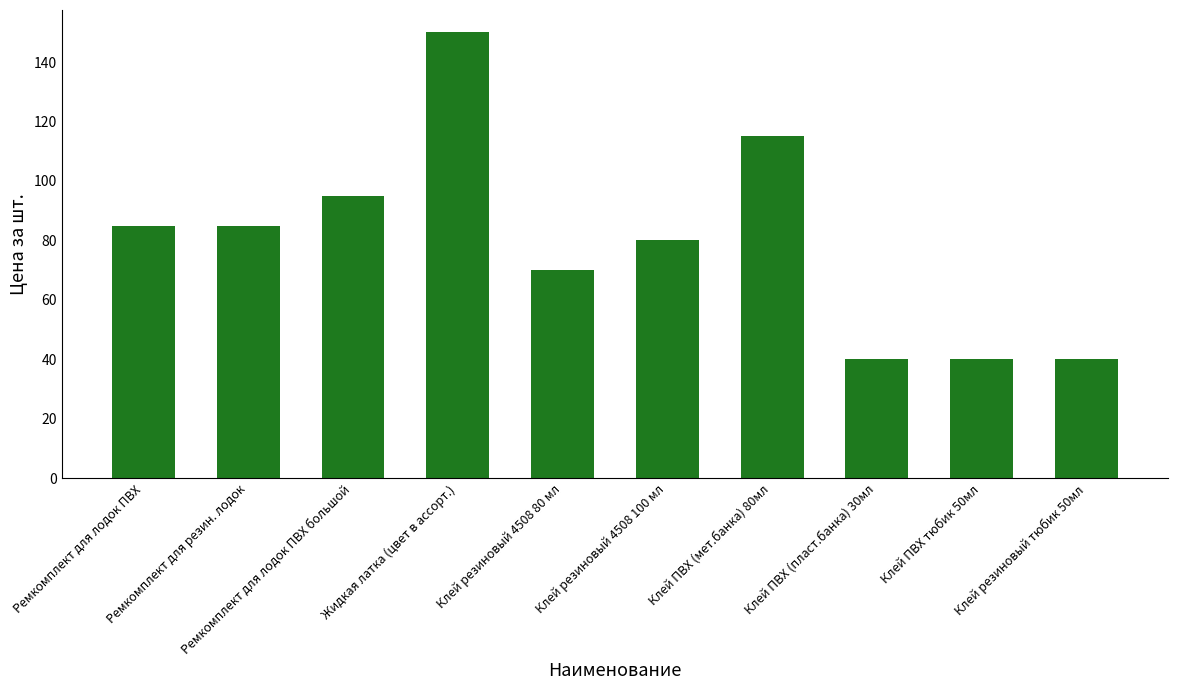

What is the minimum value shown in the chart?

40